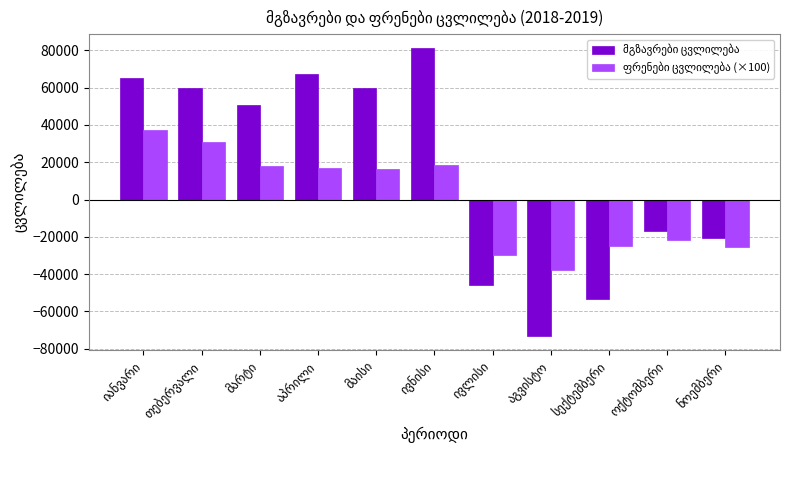

What is the maximum value shown in the chart?

80941